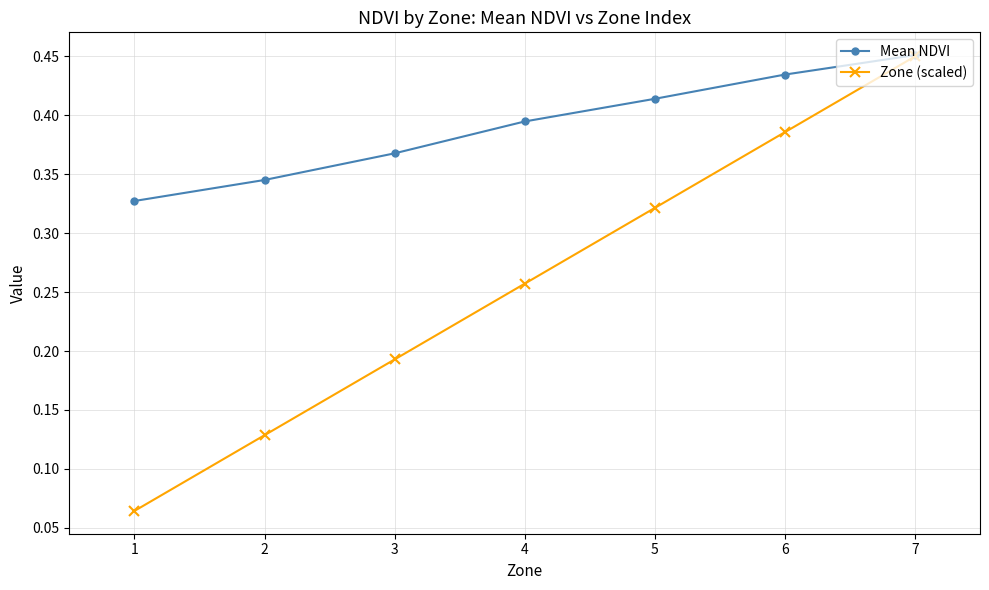

True or false: Mean NDVI has more than 2 points higher than both neighbors.

False